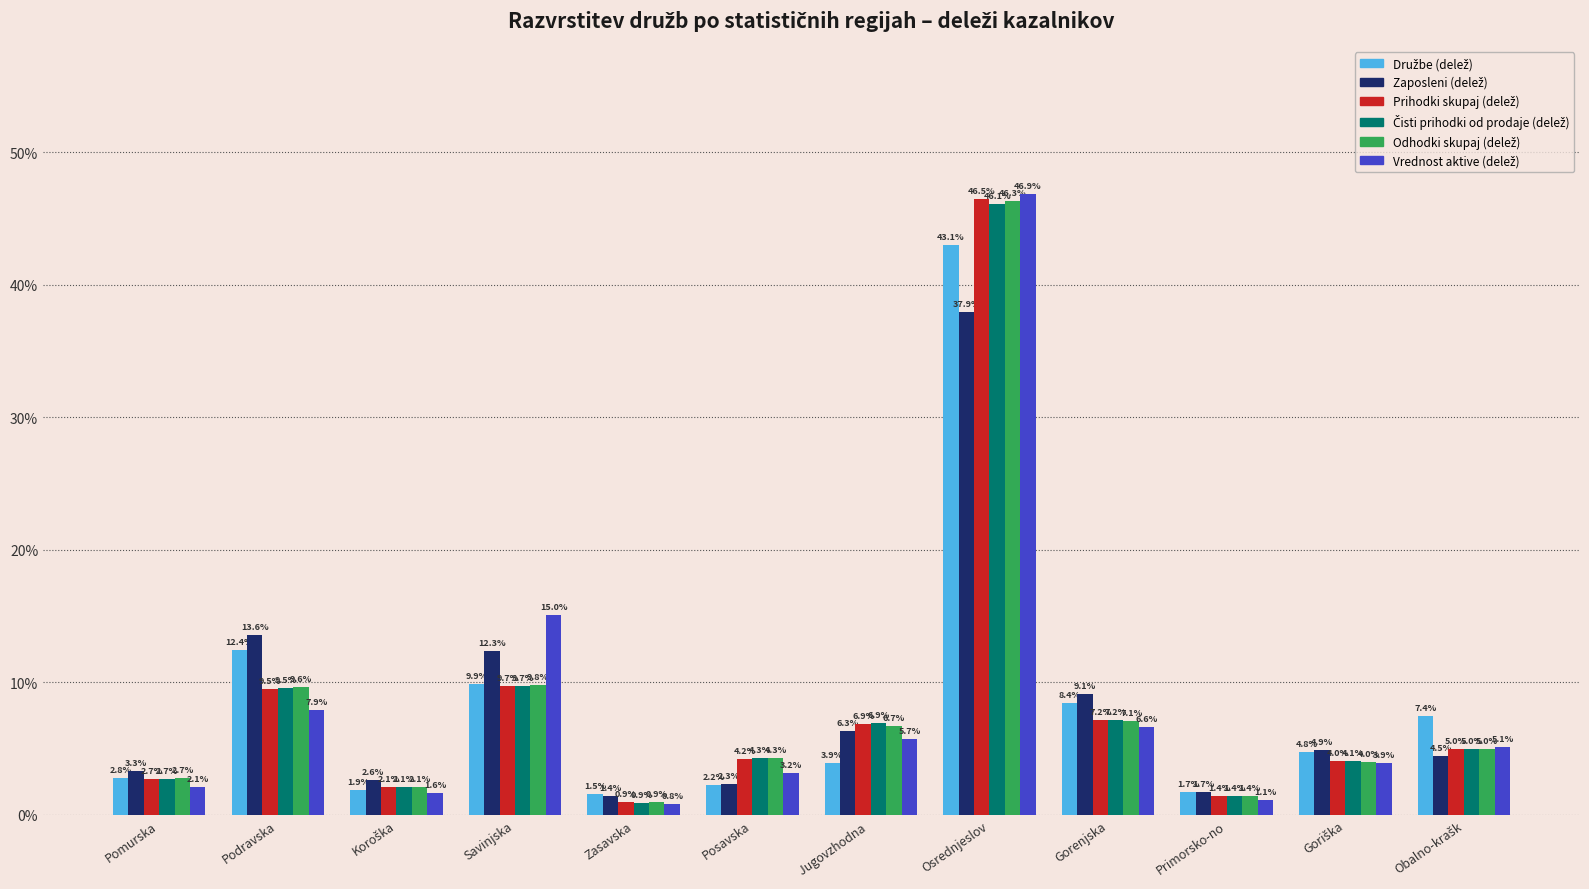

Are the bars horizontal?

No